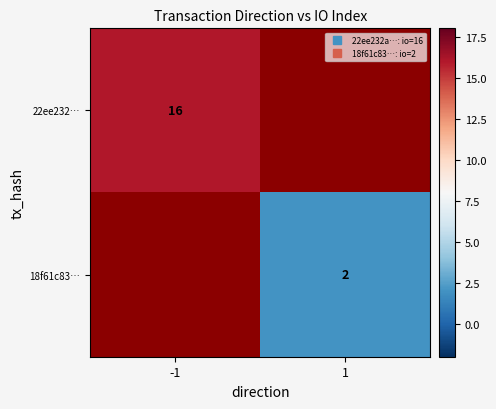

Read the 22ee232… value at -1.

16.0